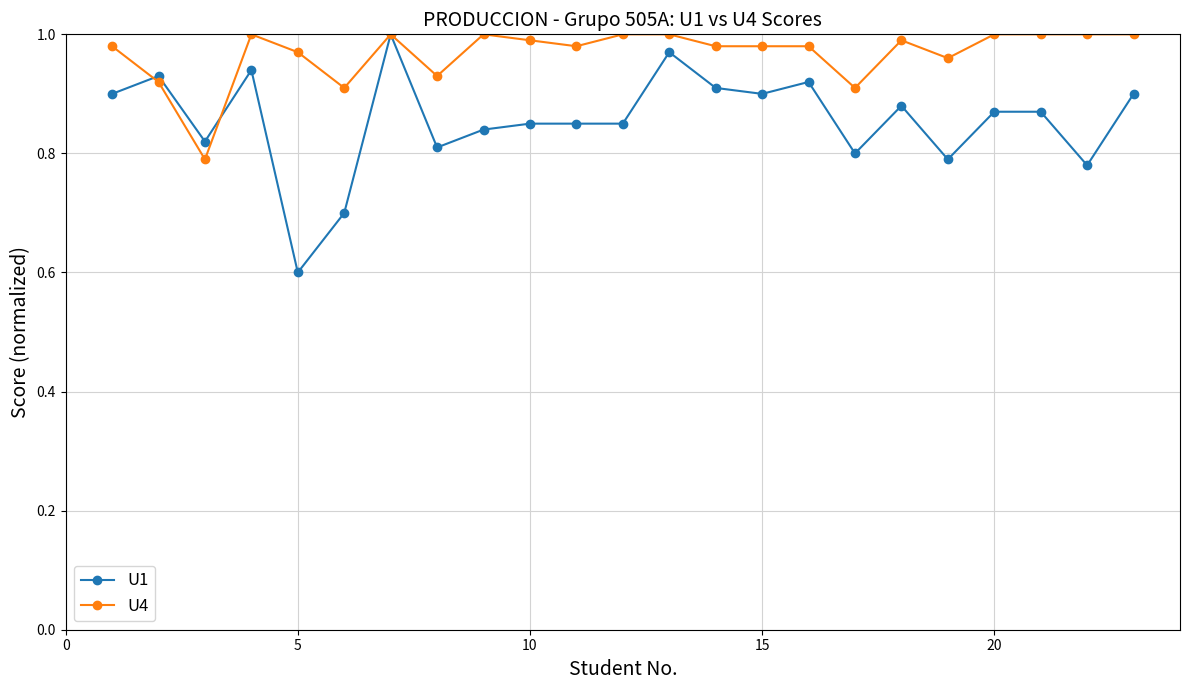

True or false: U4 has more than 1 points higher than both neighbors.

True